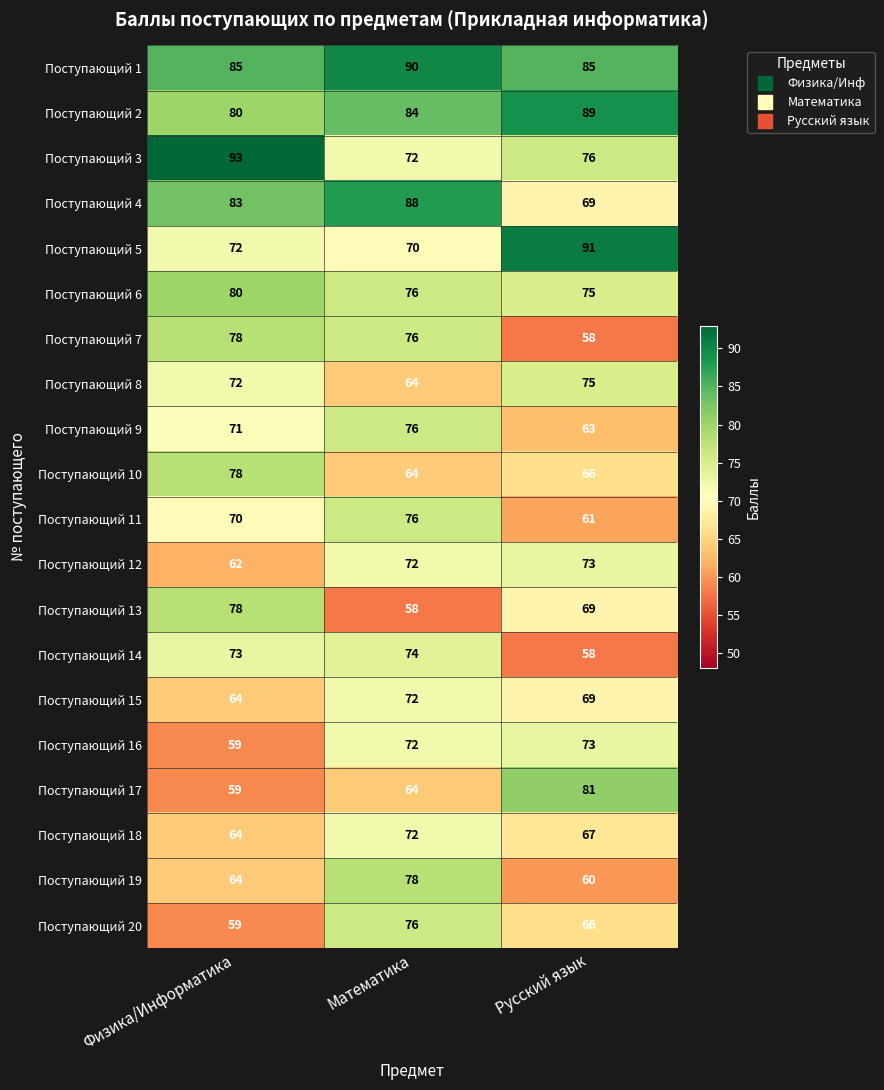

How many categories are shown in the chart?

3